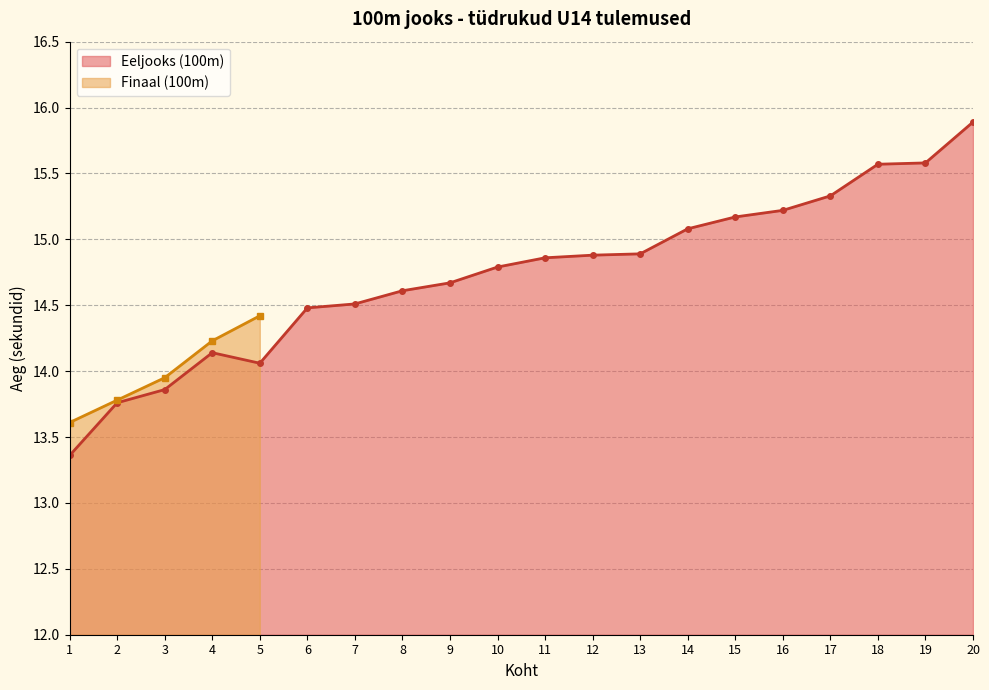

The value at 7 is 14.5. True or false?

True